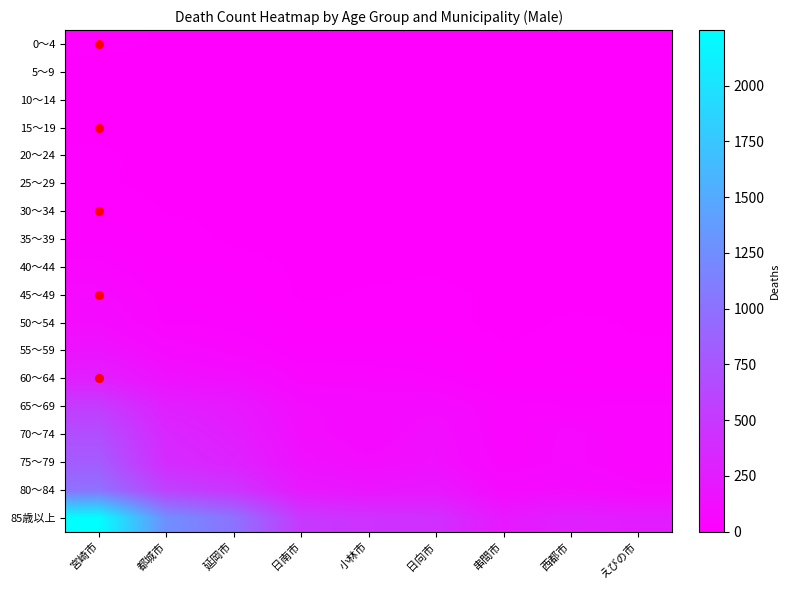

At which category is the sum across all series the highest?

宮崎市